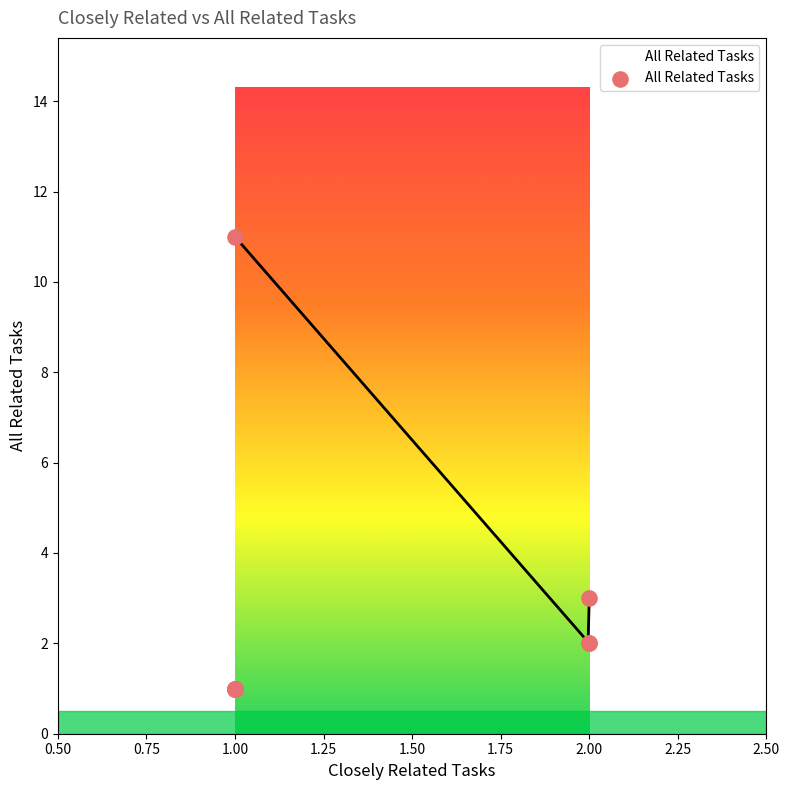

Between 2 and 2, which is larger?

2